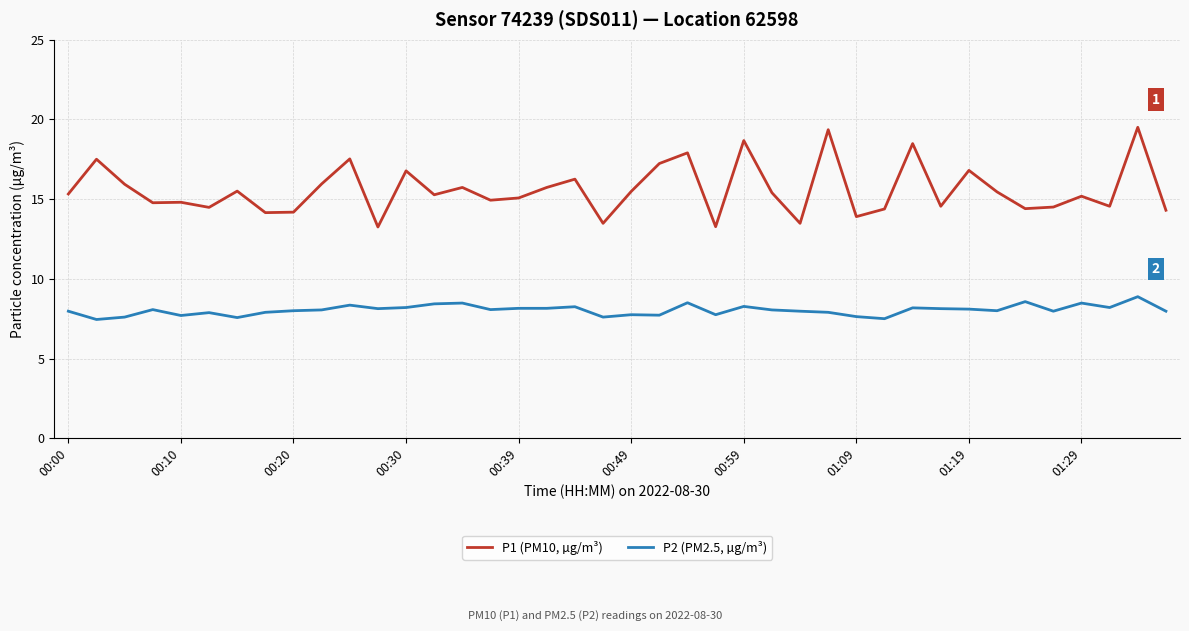

What is the average value of the P1 (PM10, µg/m³) series?

15.6